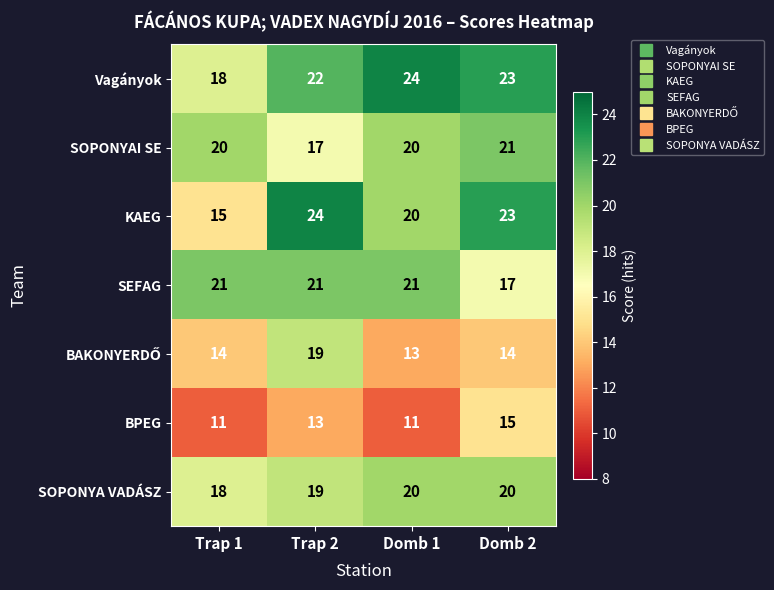

At which category is the sum across all series the highest?

Trap 2